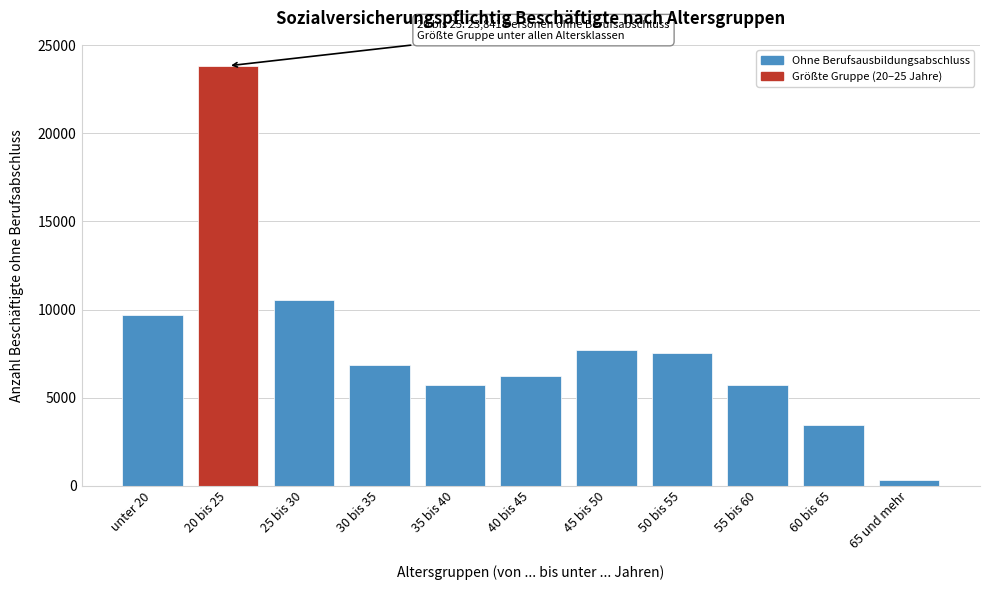

Is it true that the value at 40 bis 45 is 2256?

False